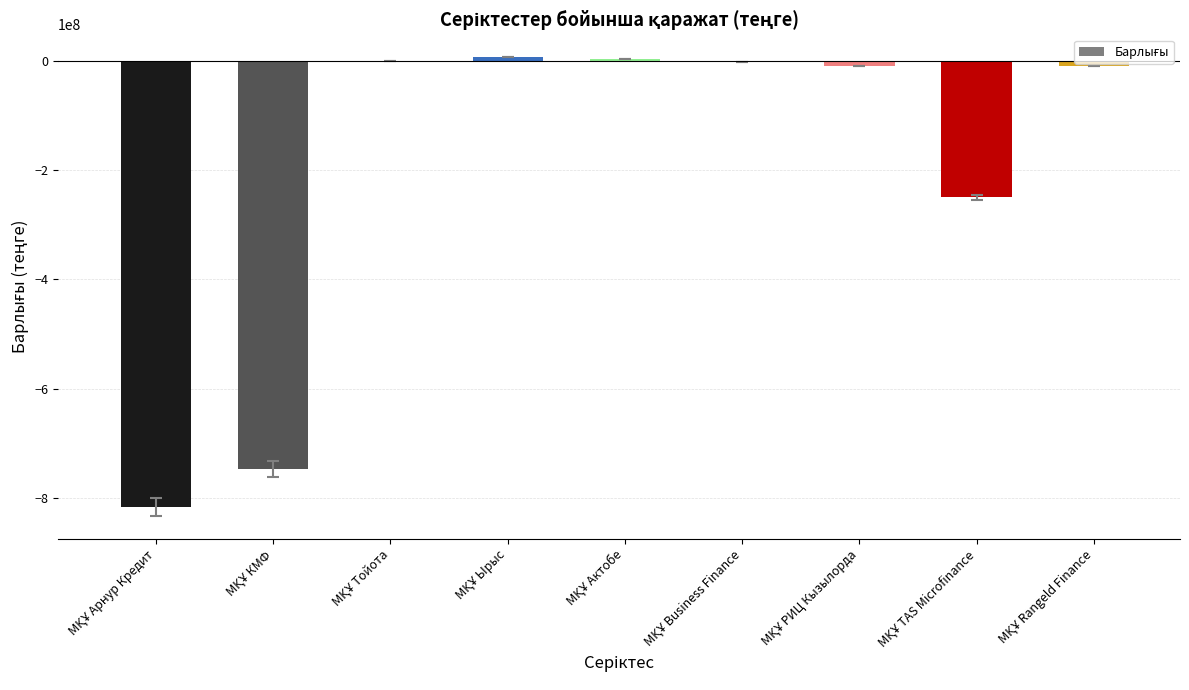

What is the sum of all values?

-1822134719.7